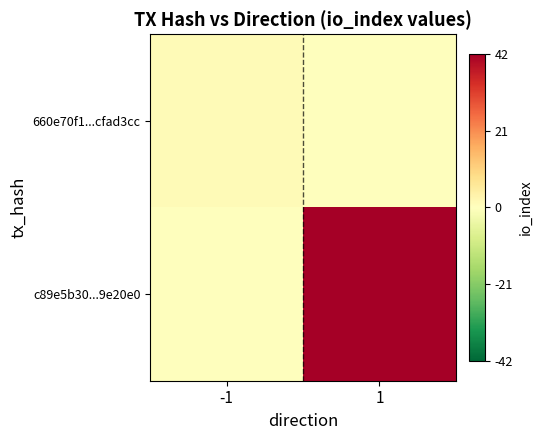

At which category is the sum across all series the highest?

1